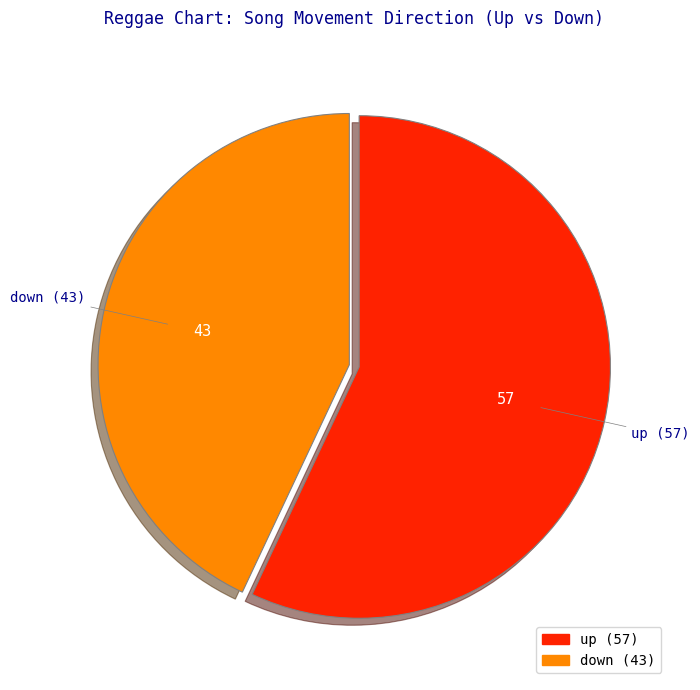

The up slice represents 46% of the pie. True or false?

False